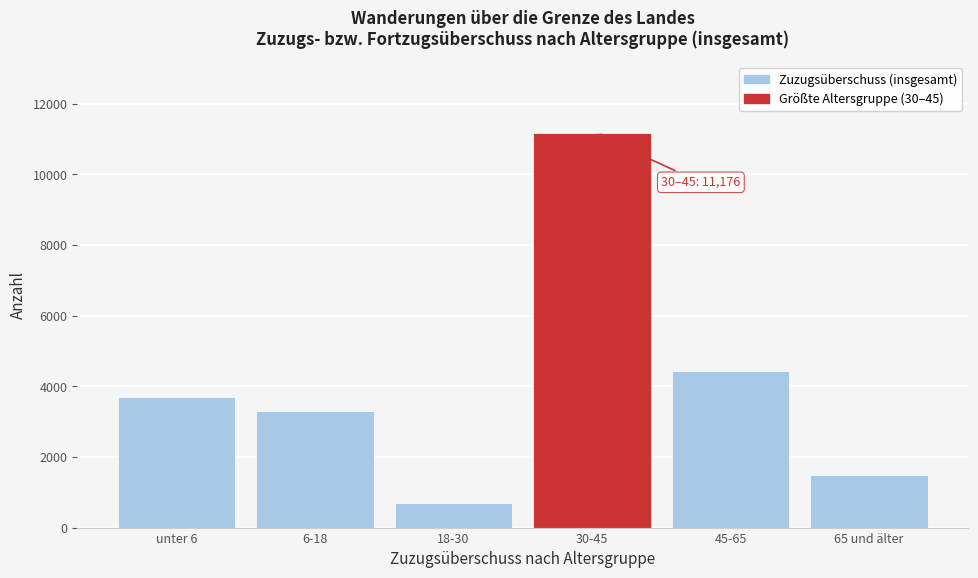

Reading left to right, extract all data points from this chart.

3706	3297	704	11176	4446	1483